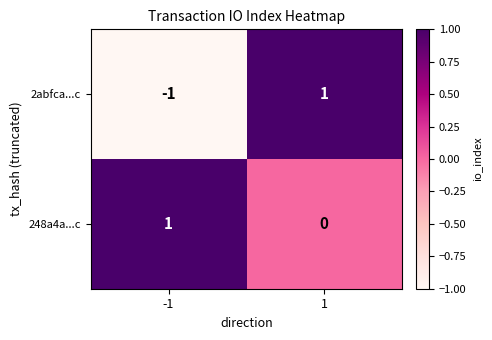

List the labels in order of 248a4a...c value, smallest first.

1, -1